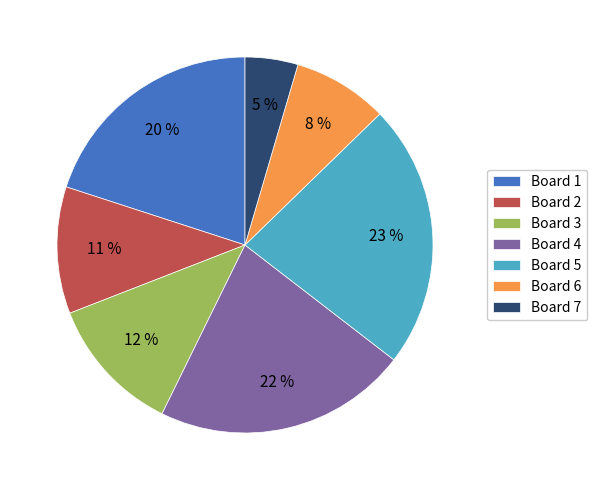

What percentage is the Board 2 slice, to the nearest percent?

11%